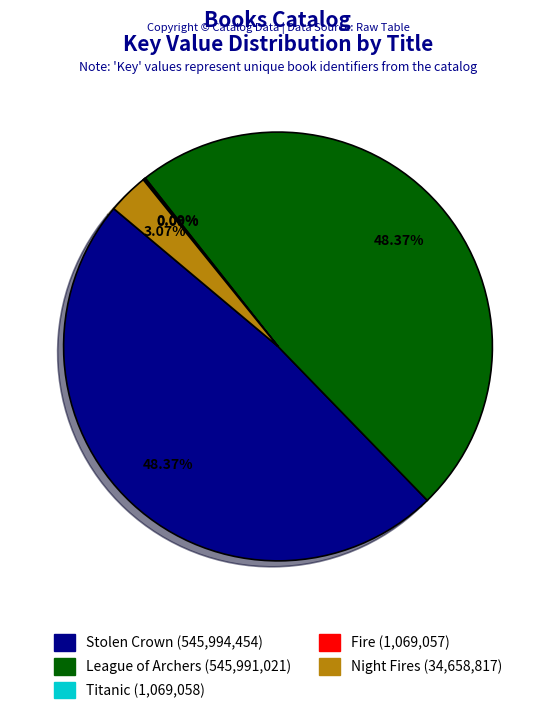

Is there any slice that represents more than half of the pie?

No